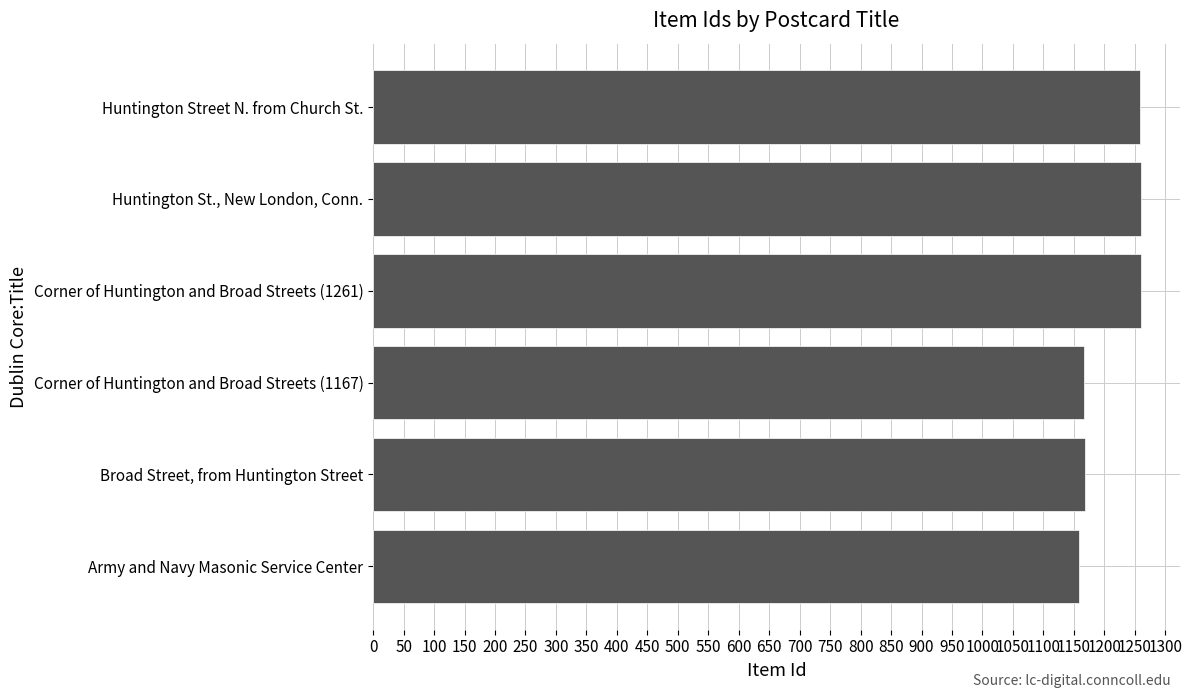

Are the bars grouped side by side (vs. stacked)?

No